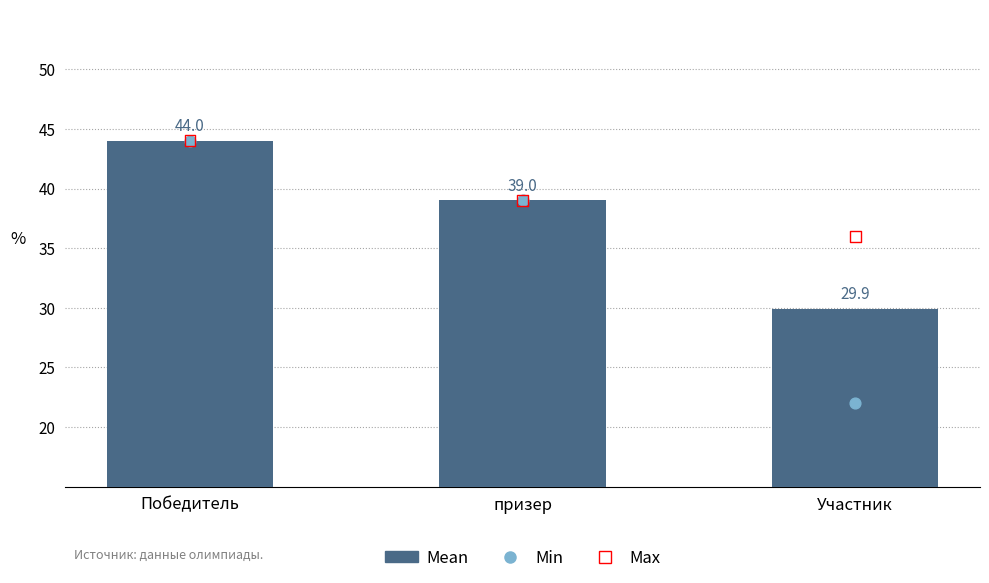

At how many categories does at least one series exceed 42?

1